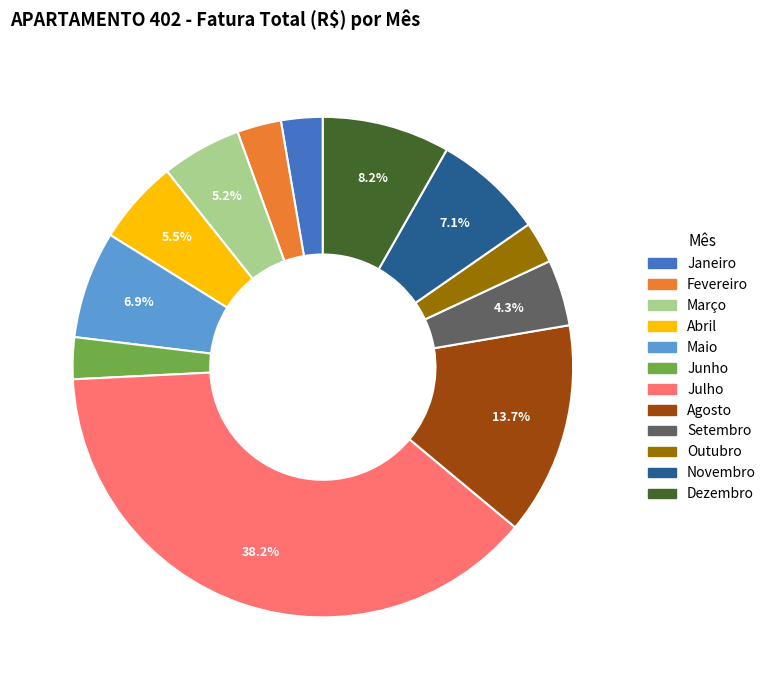

Does Fevereiro represent more than half of the total?

No